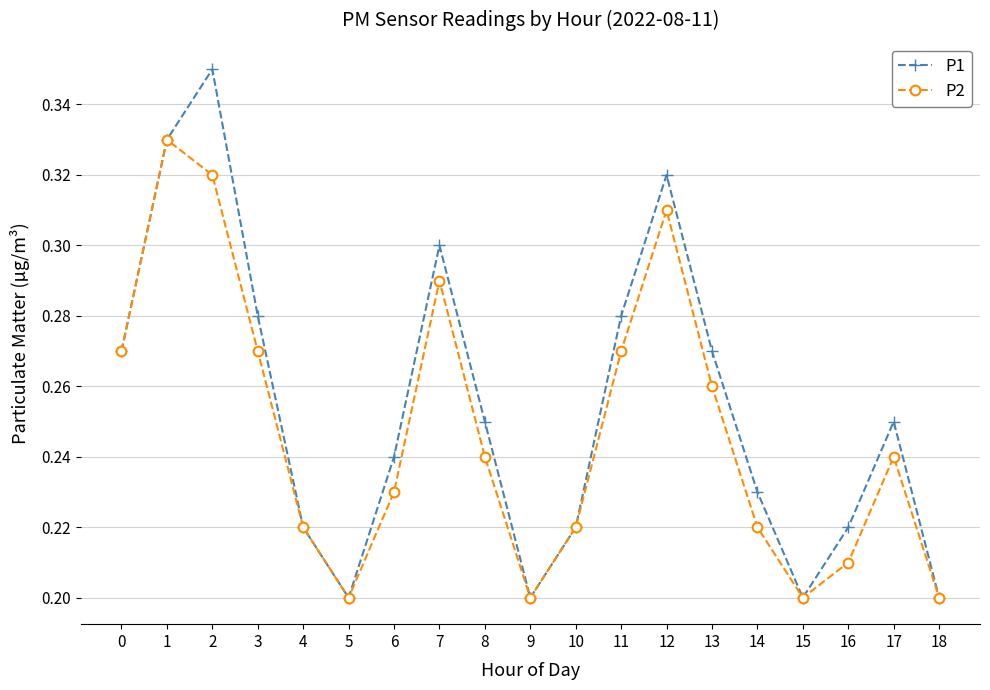

Which series has the widest spread of values?

P1